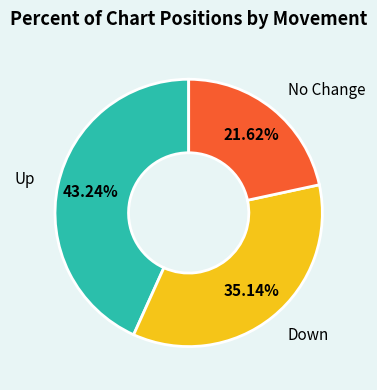

Does any single category account for the majority?

No